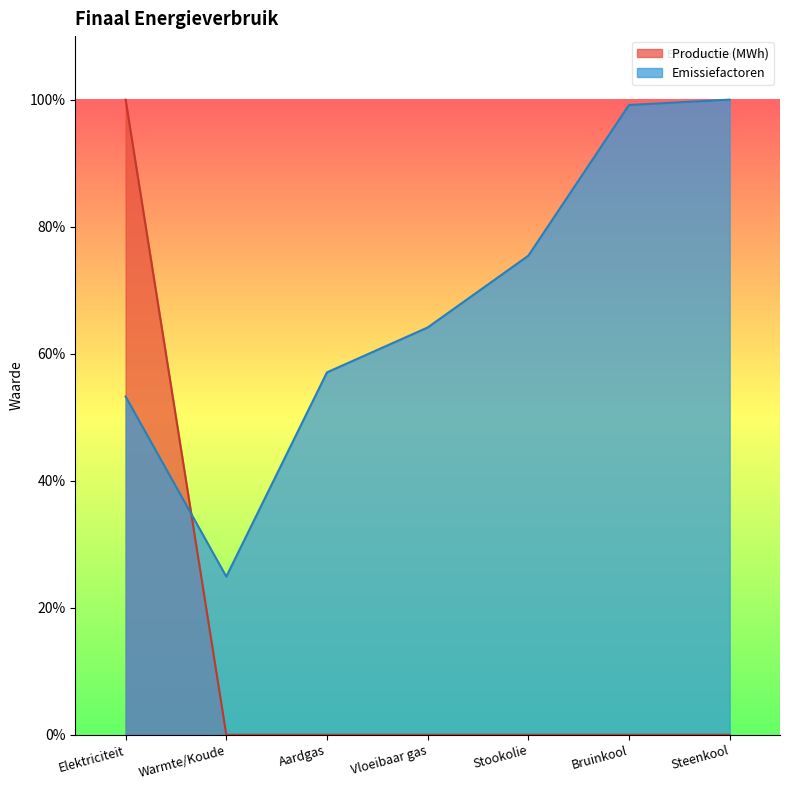

What is the difference between the Emissiefactoren values at Warmte/Koude and Elektriciteit?

0.3